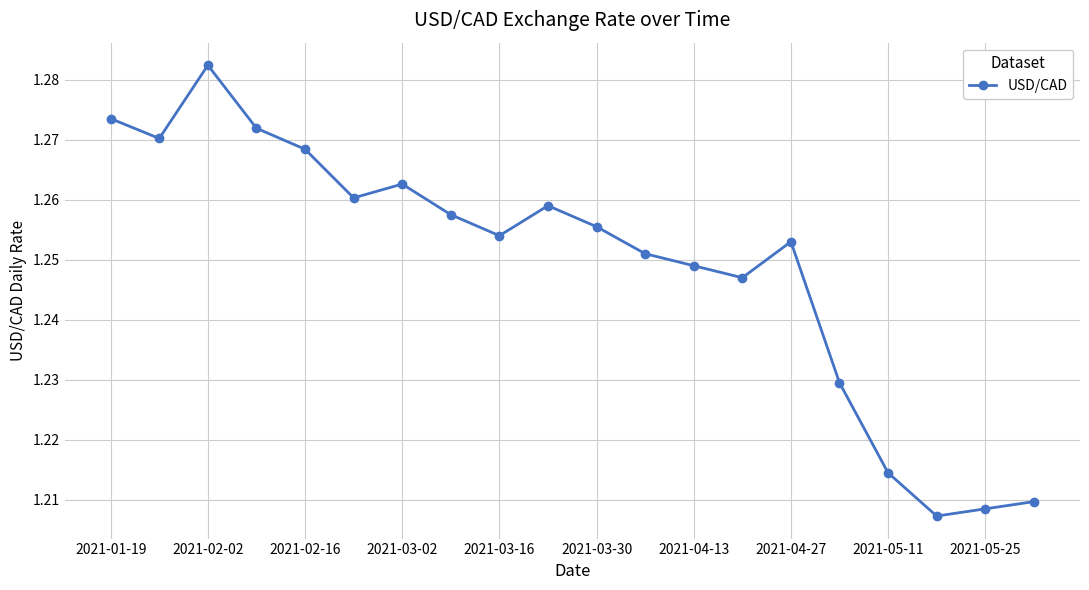

How many lines are shown in the chart?

1